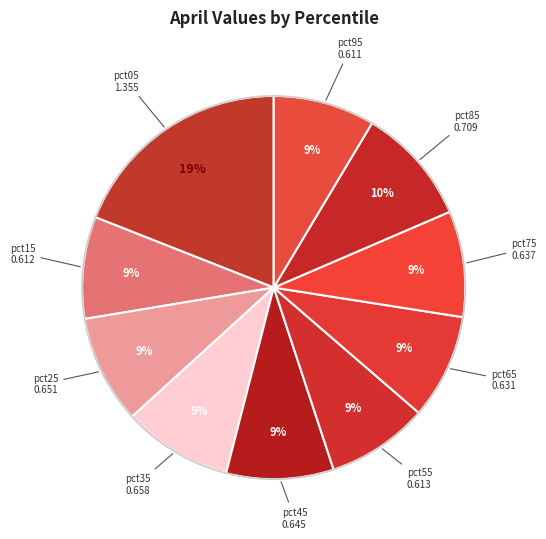

What is the smallest slice in the pie chart?

pct95